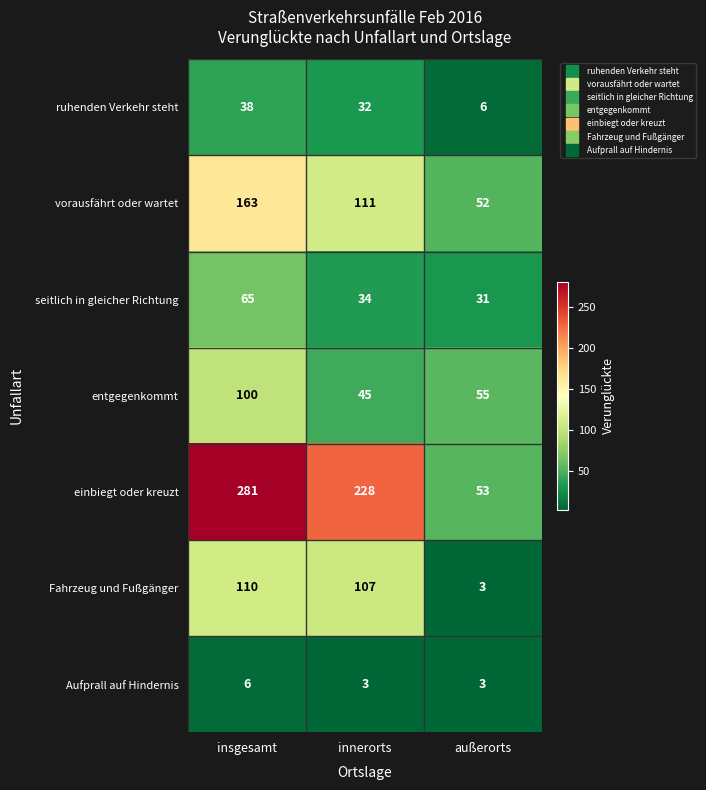

What is the maximum value for ruhenden Verkehr steht?

38